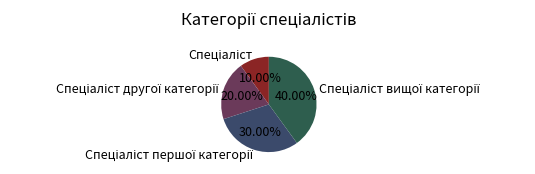

Does any single category account for the majority?

No